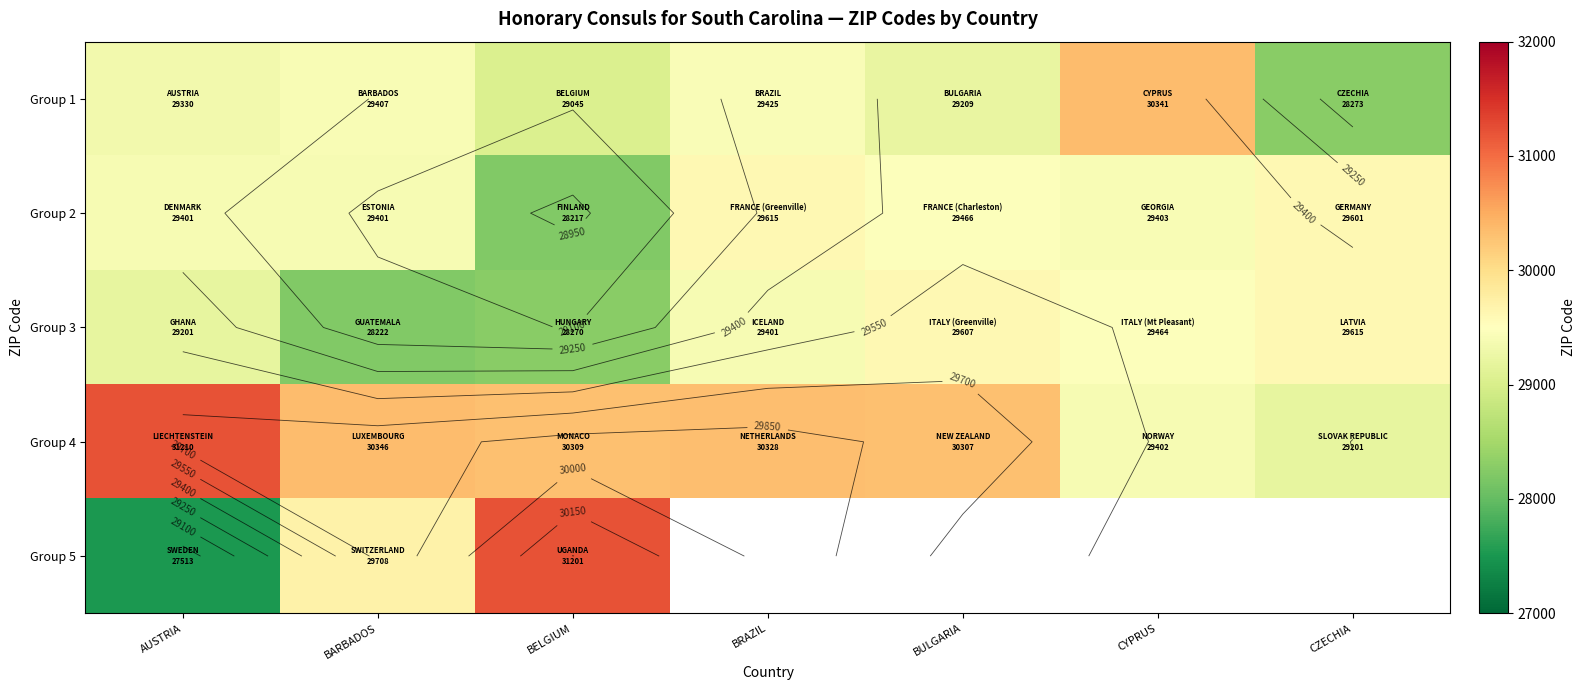

True or false: Group 3 has a value of 28270.0 at BELGIUM.

True